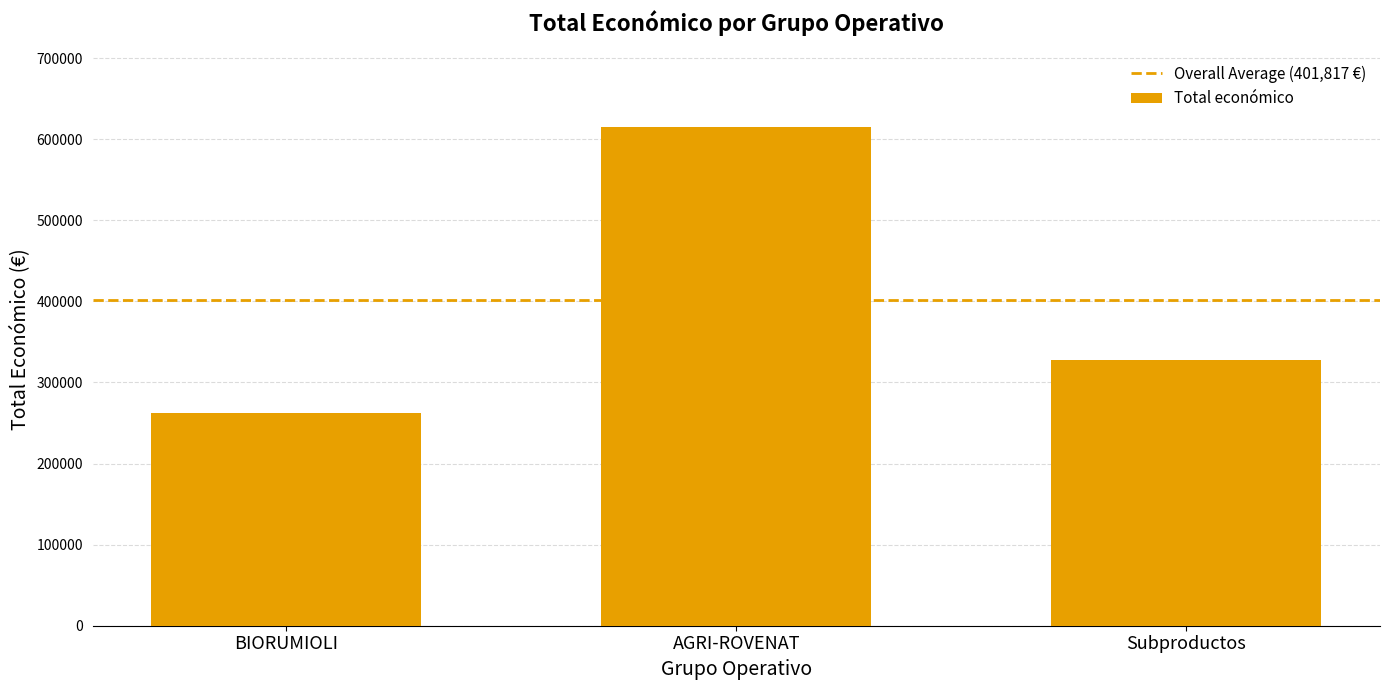

What is the value of the 1st bar from the left?

262332